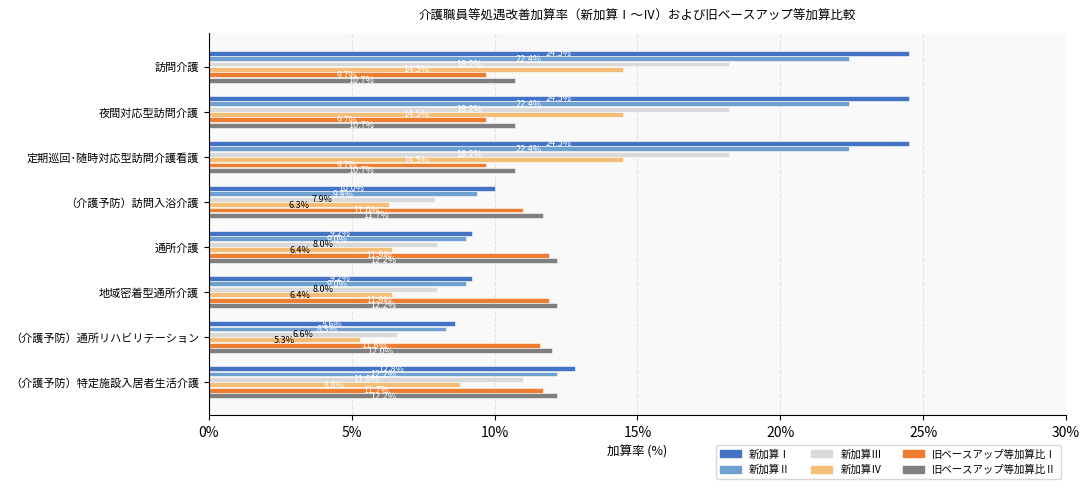

What is the approximate value of 新加算Ⅰ at （介護予防）訪問入浴介護?

10.0